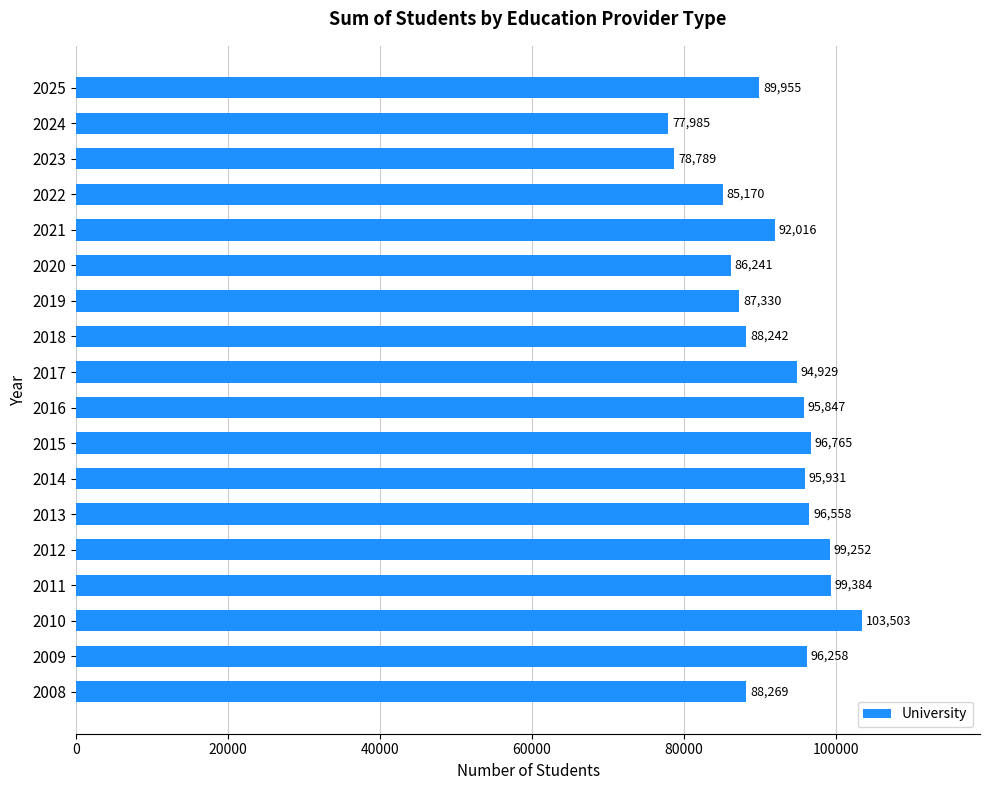

Rank the categories by value from highest to lowest.

2010, 2011, 2012, 2015, 2013, 2009, 2014, 2016, 2017, 2021, 2025, 2008, 2018, 2019, 2020, 2022, 2023, 2024